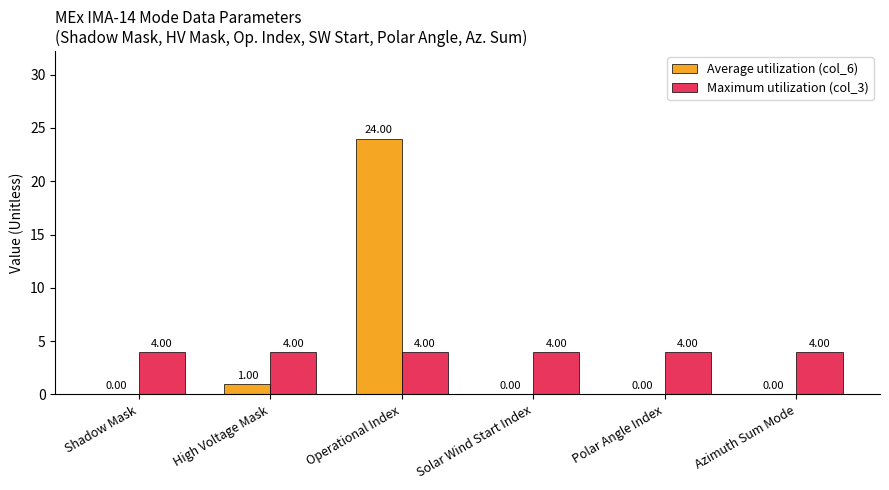

At which category is the sum across all series the highest?

Operational Index